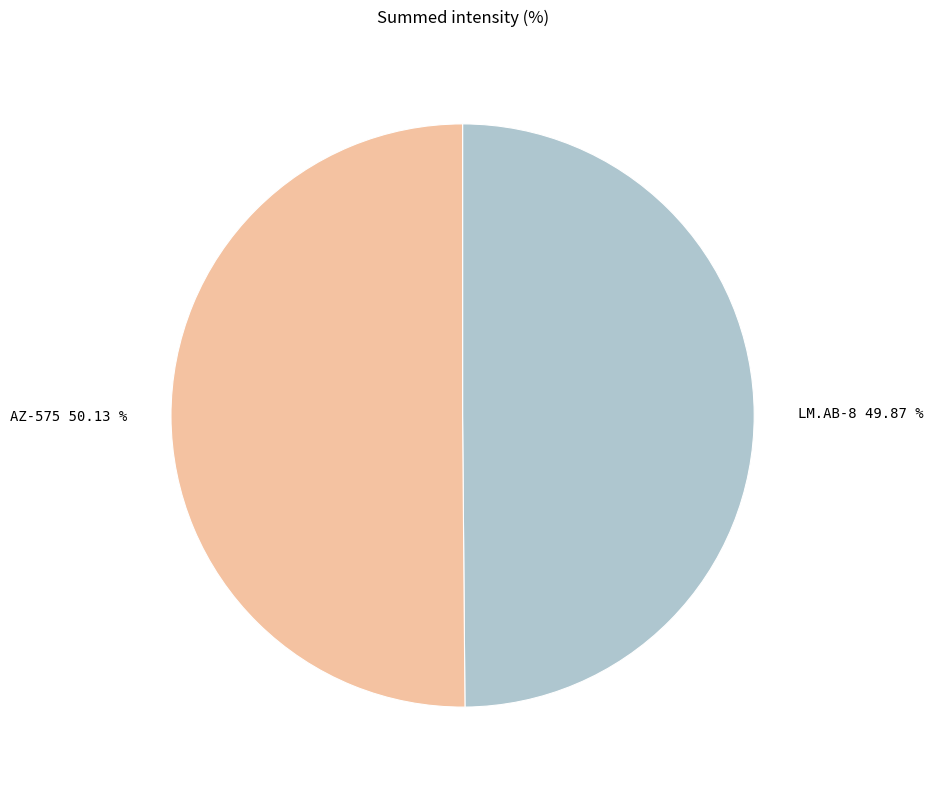

Do LM.AB-8 and AZ-575 together represent more than half of the pie?

Yes